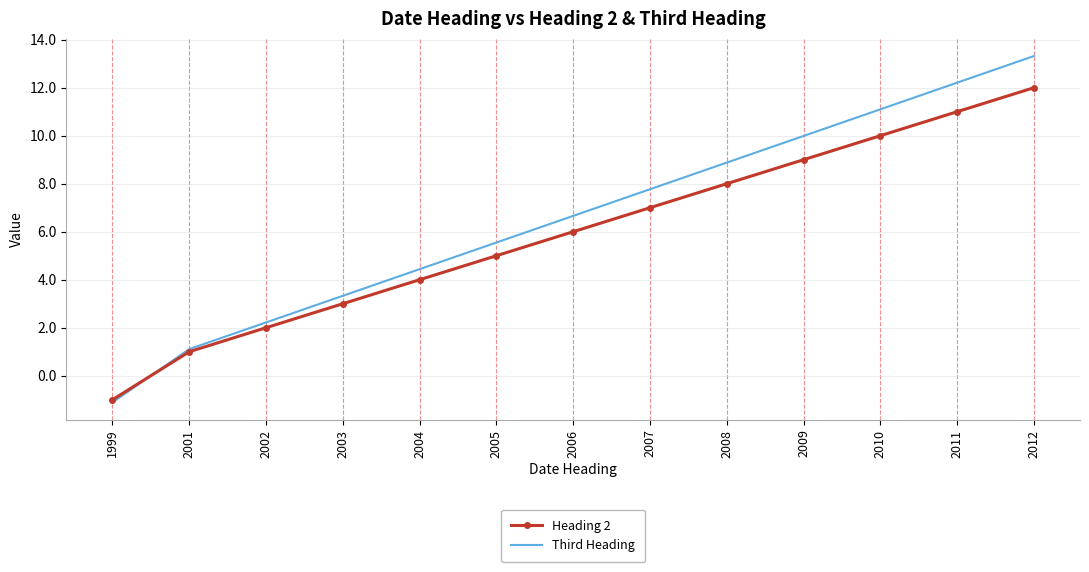

What is the maximum value shown in the chart?

13.3